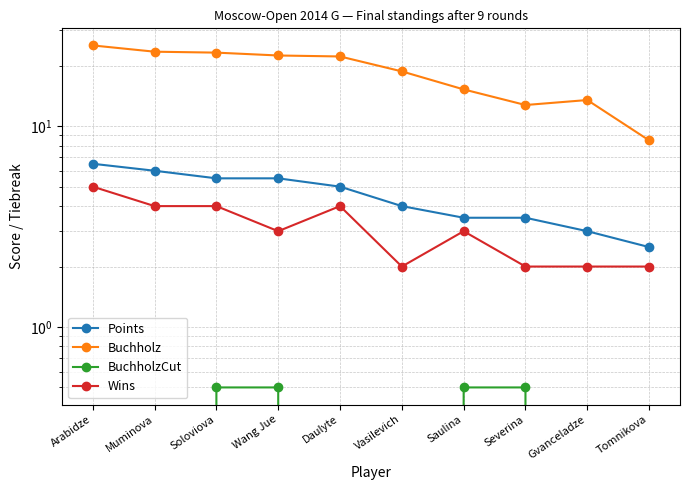

True or false: Buchholz has more than 0 interior local peaks.

True